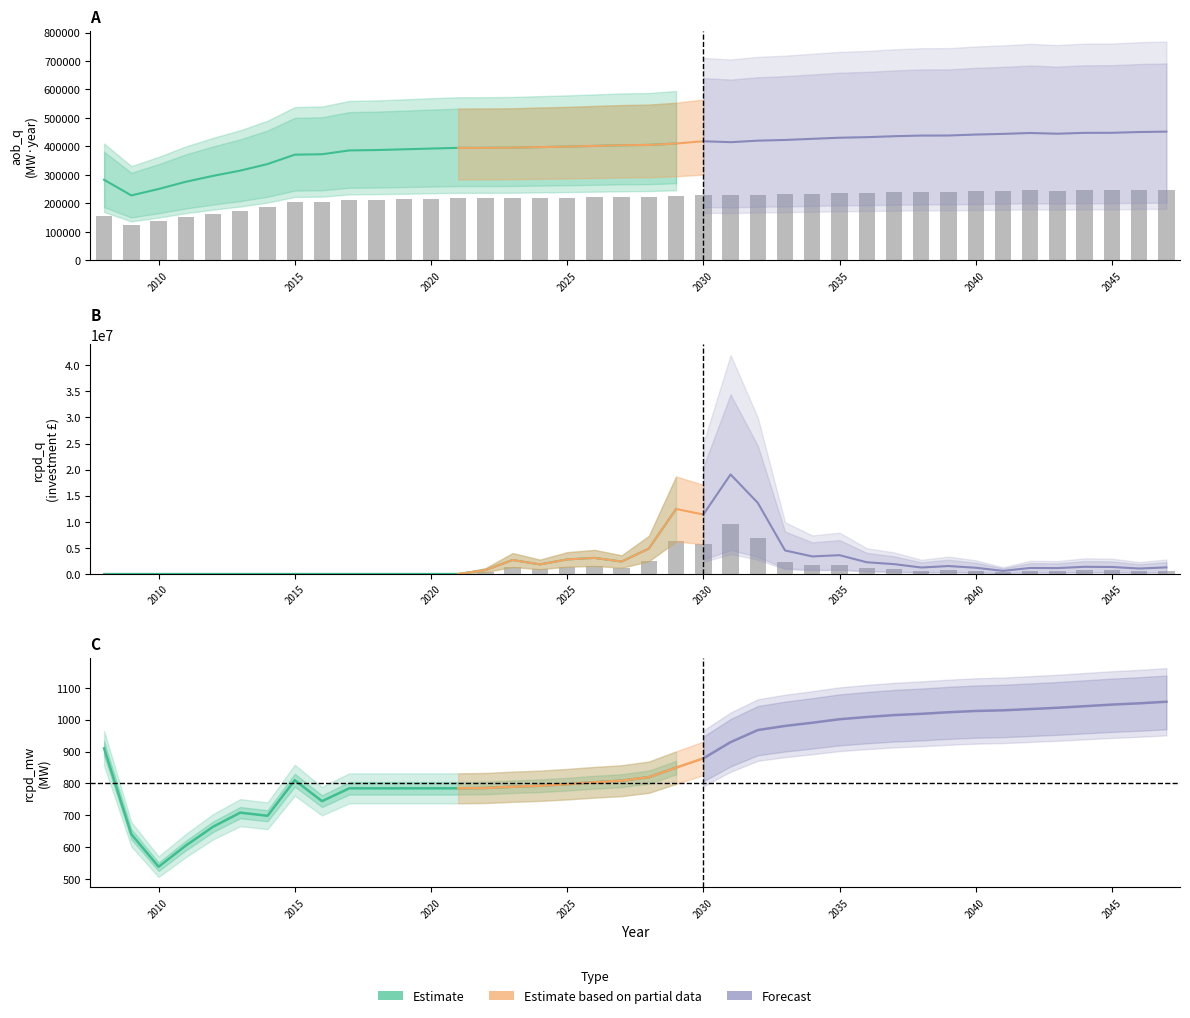

Are the bars grouped side by side (vs. stacked)?

Yes